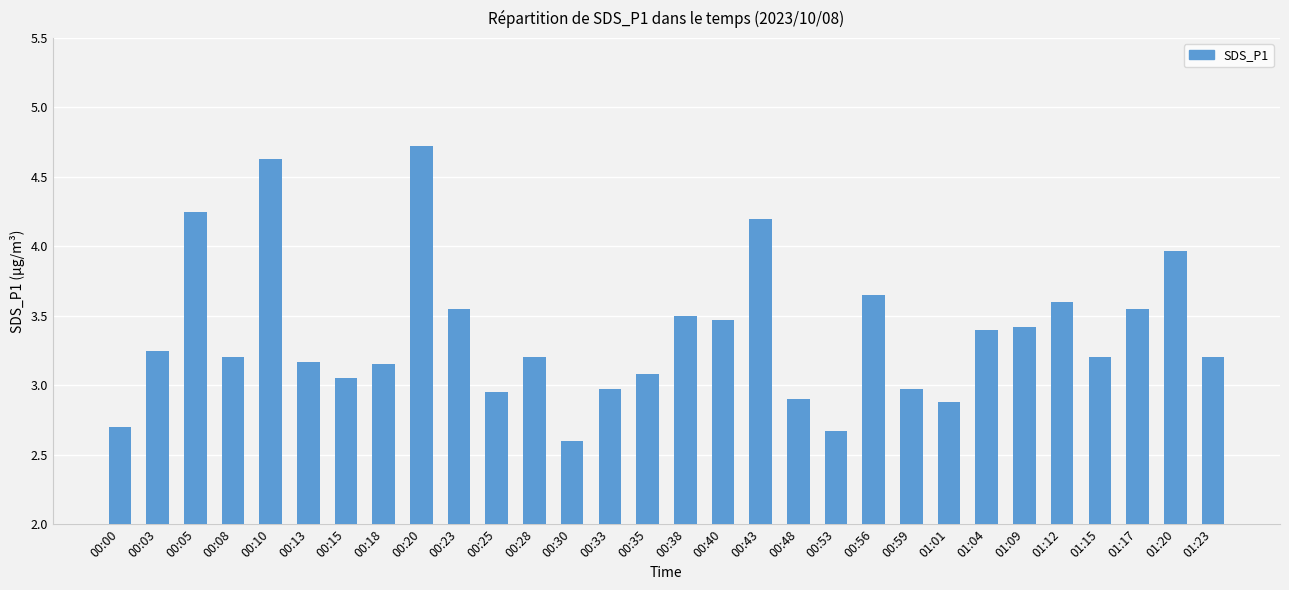

Does the chart contain any negative values?

No